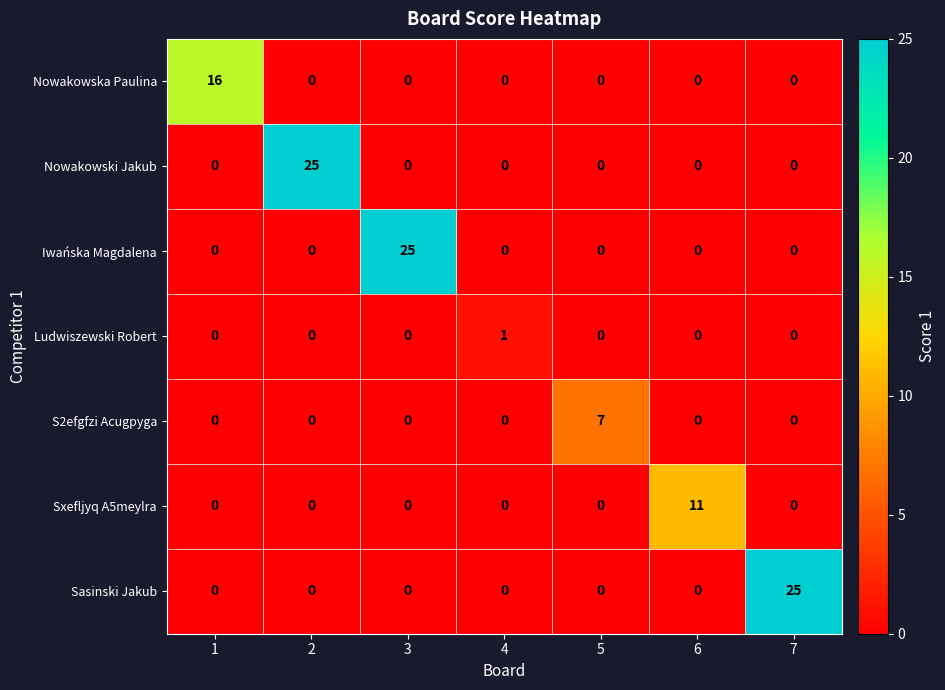

What is the total value across all series at 1?

16